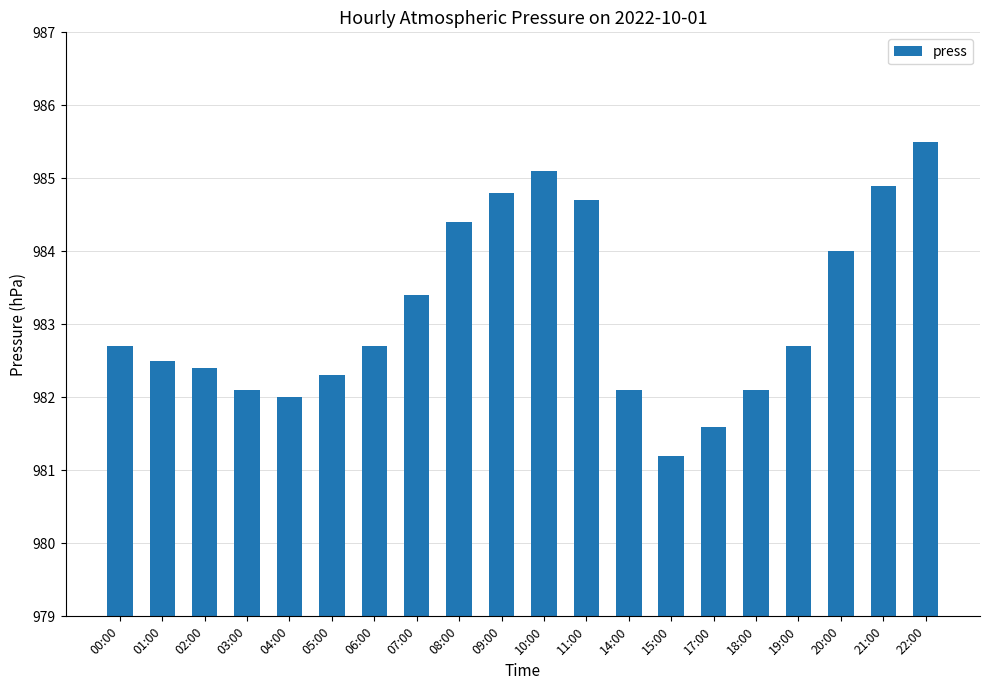

What is the label of the 3rd bar from the left?

02:00